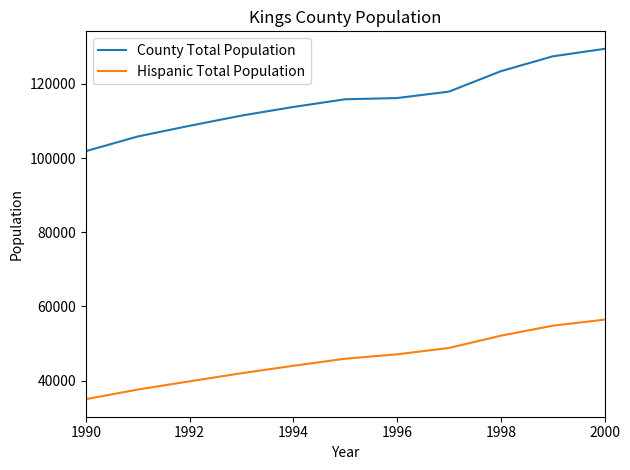

True or false: Hispanic Total Population has more than 0 points higher than both neighbors.

False